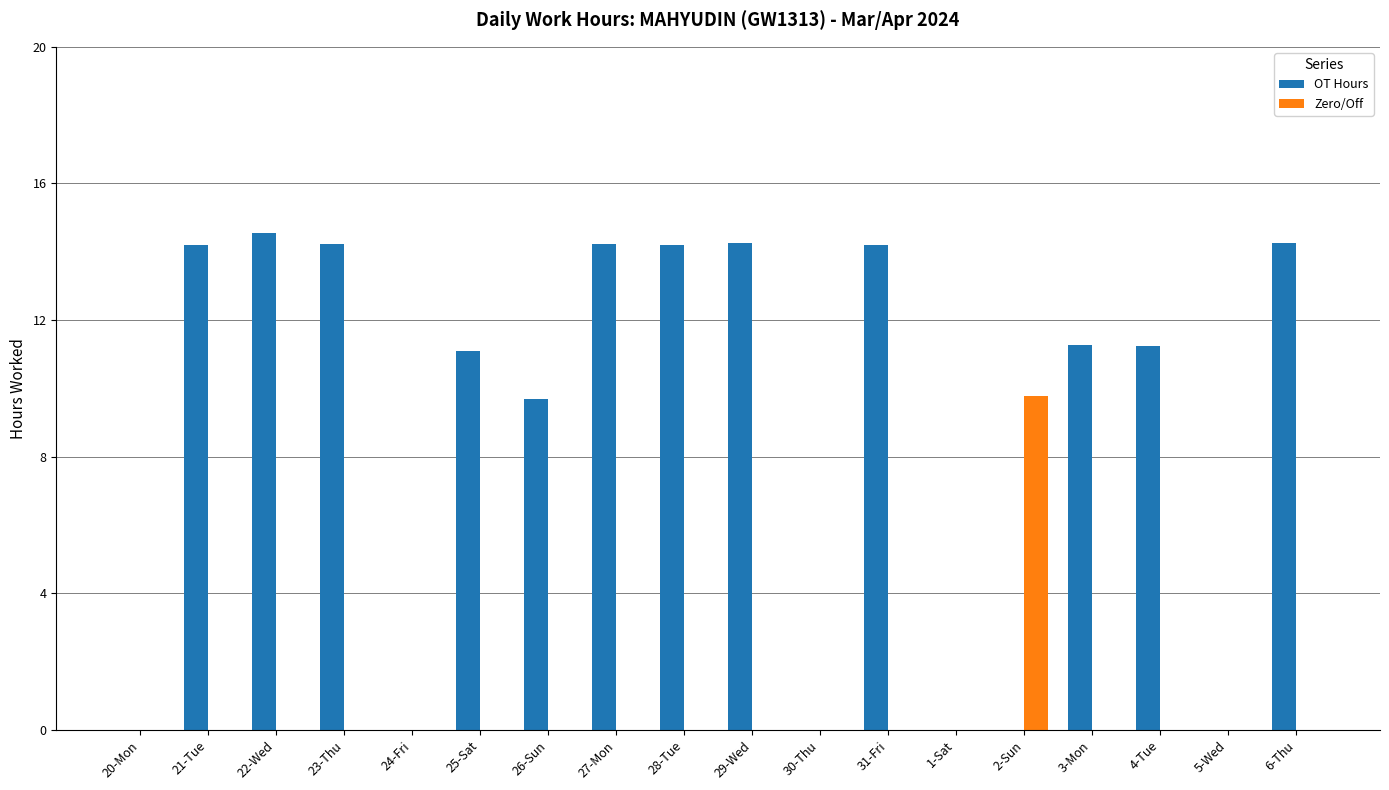

Count the number of categories in the chart.

18